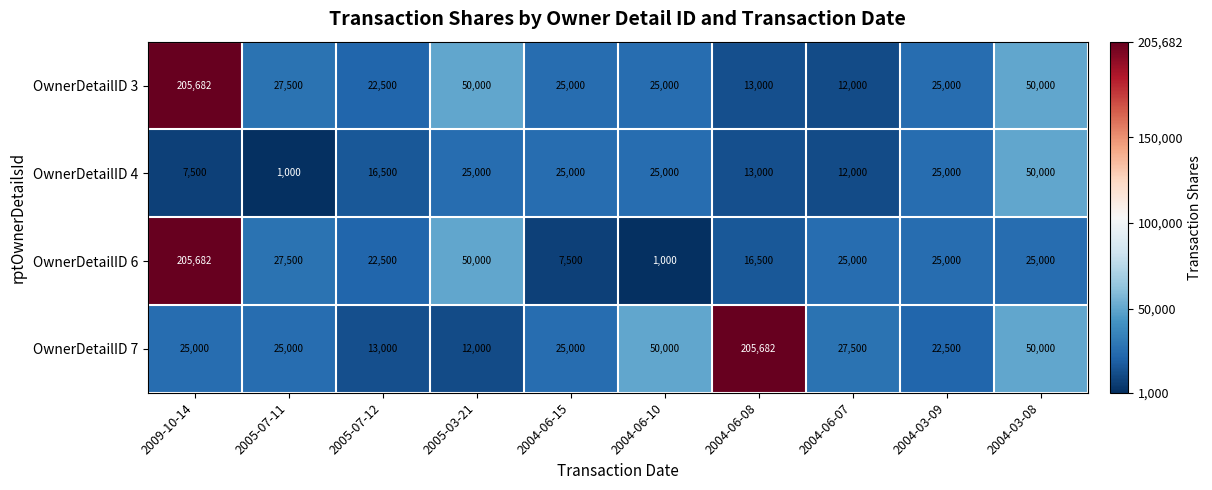

What is the total value across all series at 2004-06-08?

248182